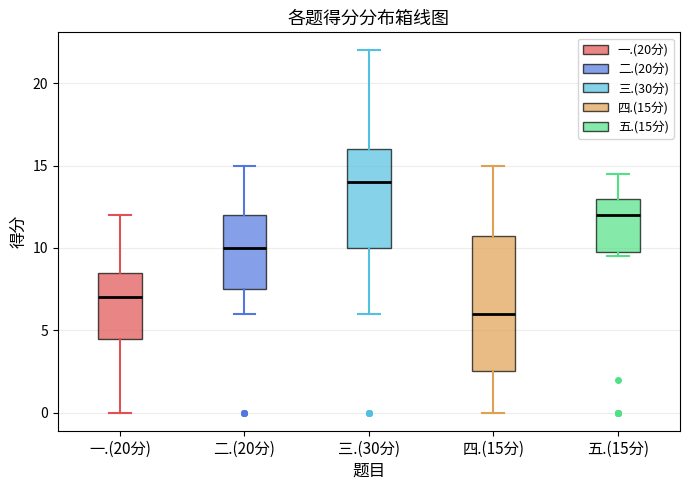

Which box is the tallest, from its lower edge to its upper edge?

四.(15分)